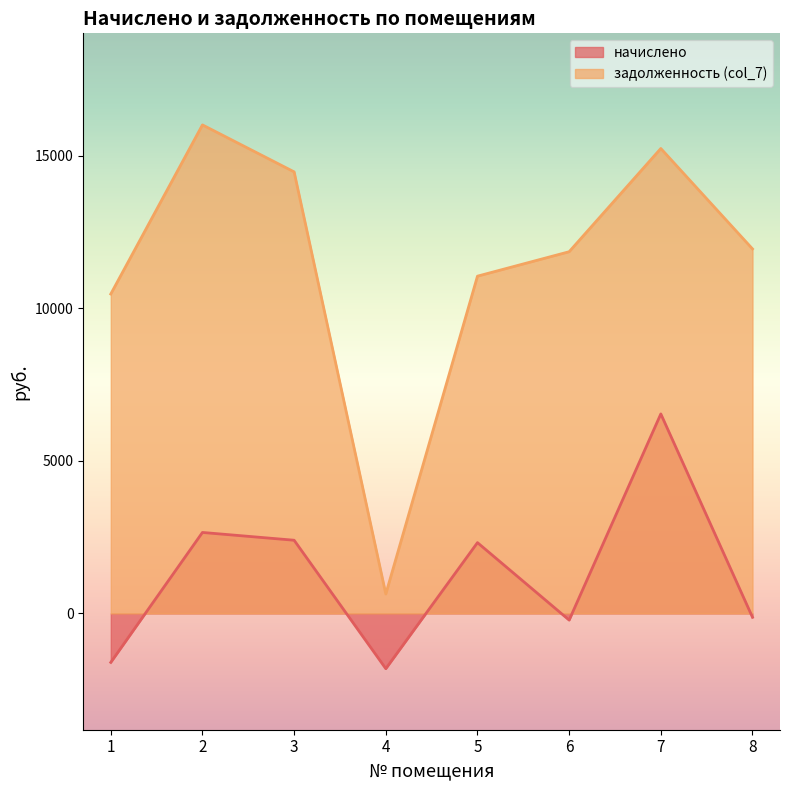

What is the value of the задолженность (col_7) point at the 8th from the left?

11943.8